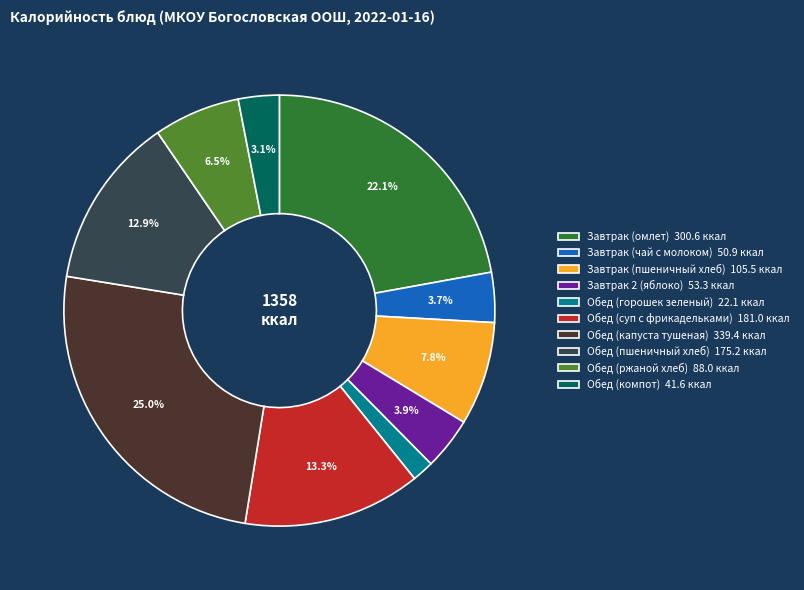

Which category has the biggest portion of the pie?

Обед (капуста тушеная)